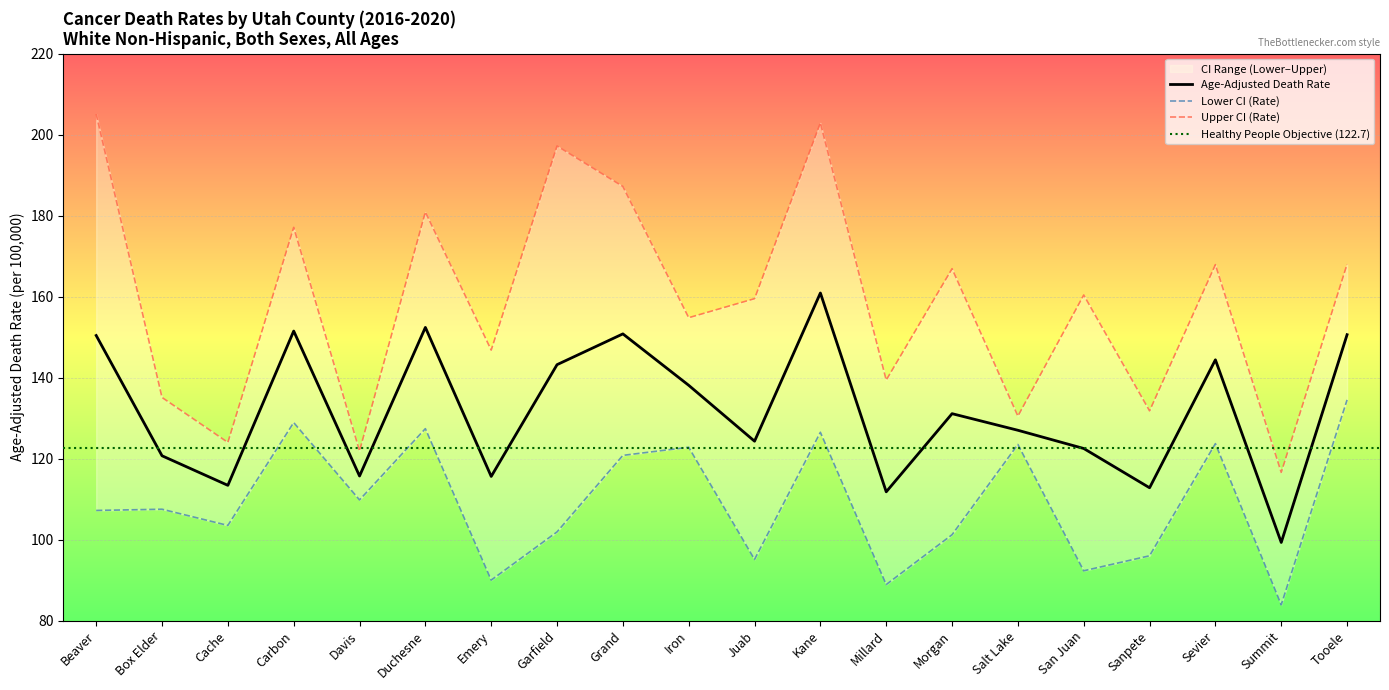

Read the Upper CI (Rate) value at Sevier.

167.9